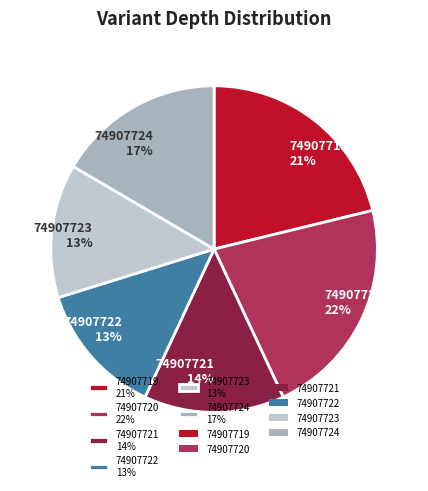

Does 74907722 account for over 50% of the chart?

No